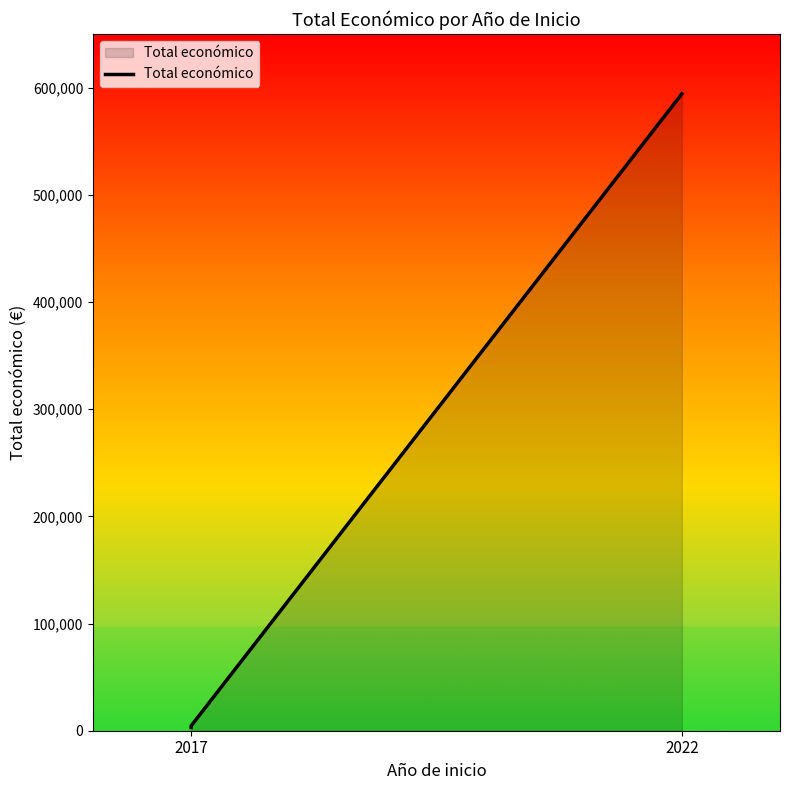

Does the chart have visible grid lines?

No